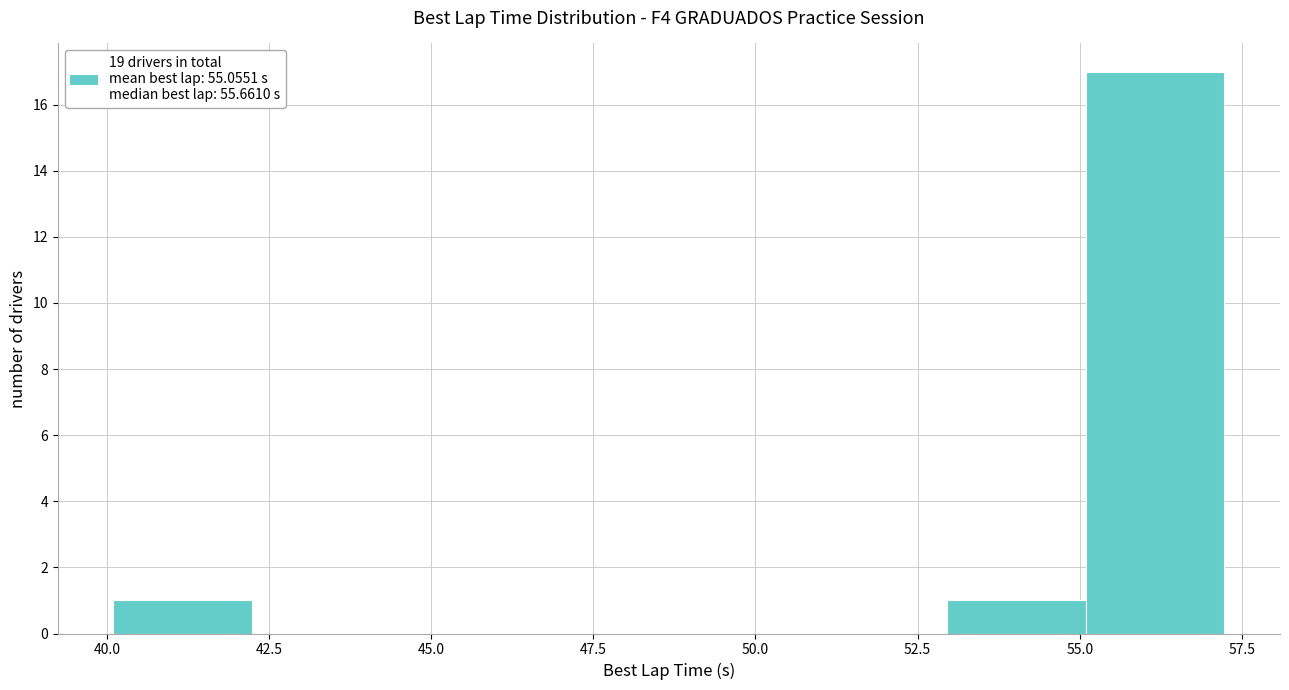

Reading left to right, transcribe this chart: for each bar, give the range it covers on the x-axis and its height. Neither the bar edges nor the heights are printed on the chart, so give them approximately, as read against the axes.

40.0 to 42.0: 1
42.0 to 44.5: 0
44.5 to 46.5: 0
46.5 to 48.5: 0
48.5 to 51.0: 0
51.0 to 53.0: 0
53.0 to 55.0: 1
55.0 to 57.0: 17